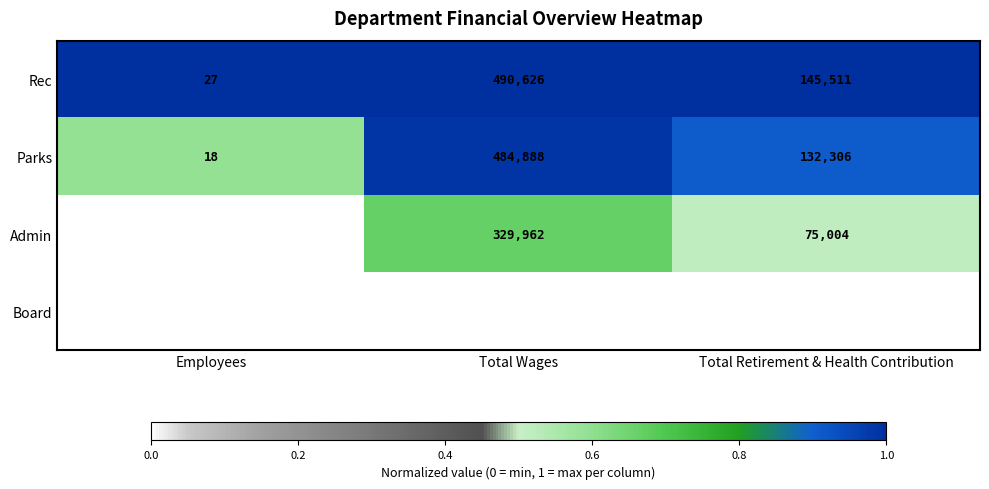

What is the greatest value displayed?

490626